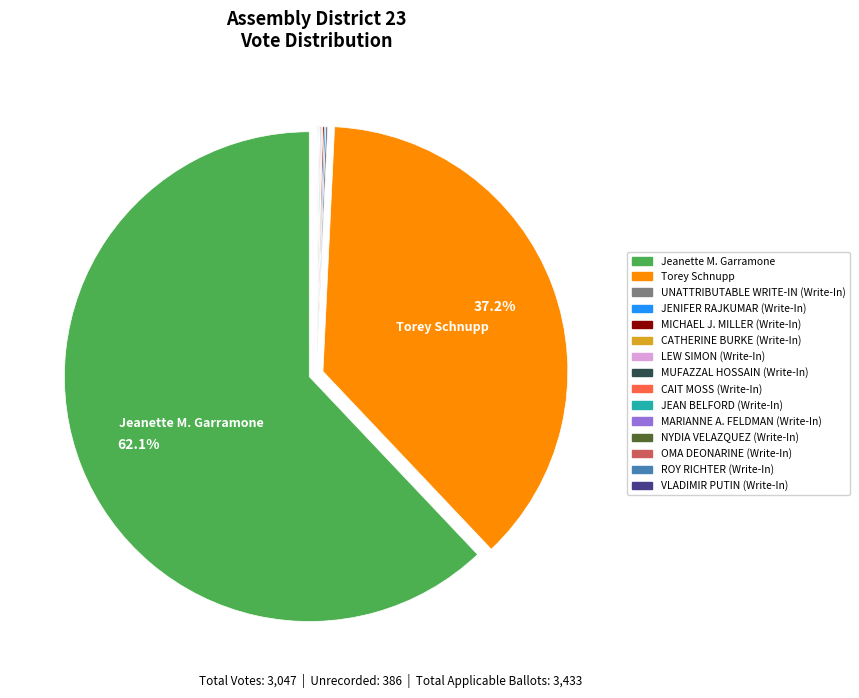

To the nearest percent, what is the average slice percentage?

7%